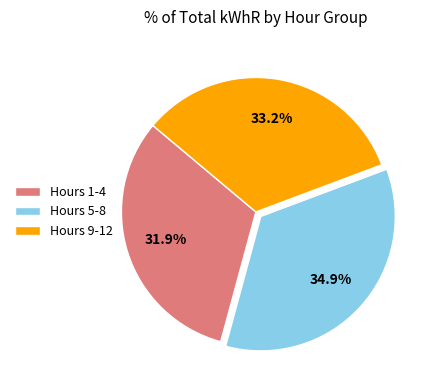

Between Hours 1-4 and Hours 5-8, which is larger?

Hours 5-8